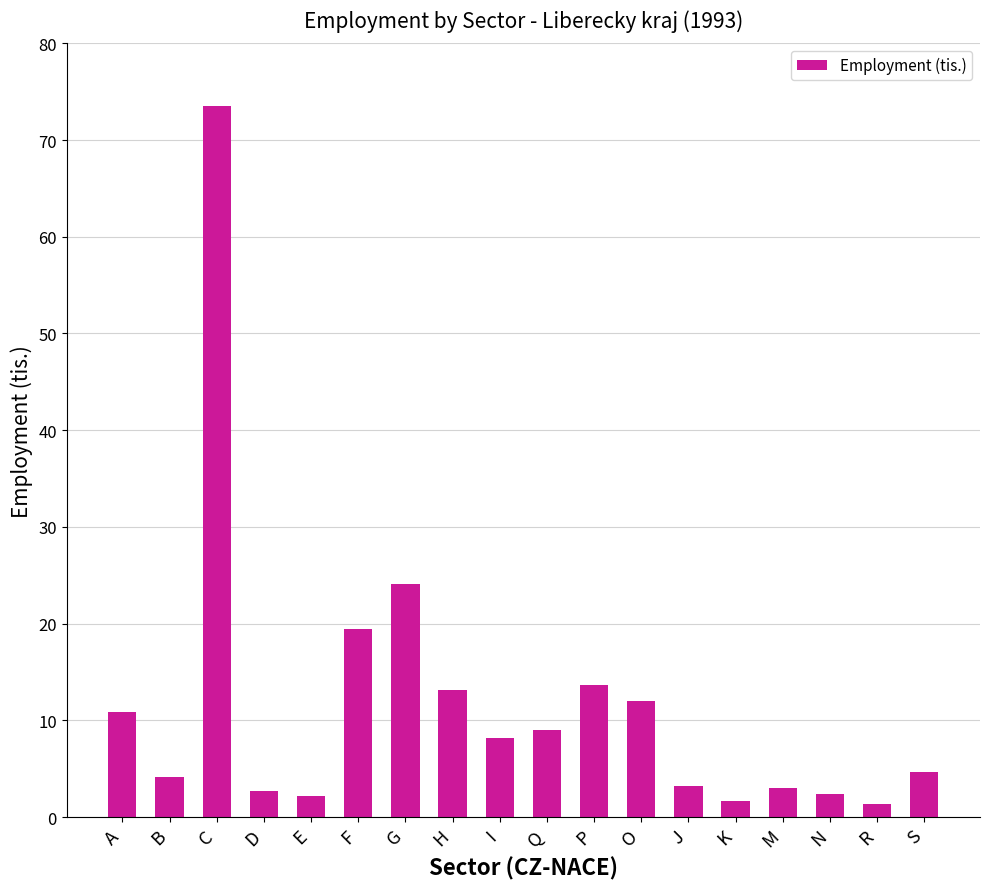

What is the sum of the values at Q and M?

12.0